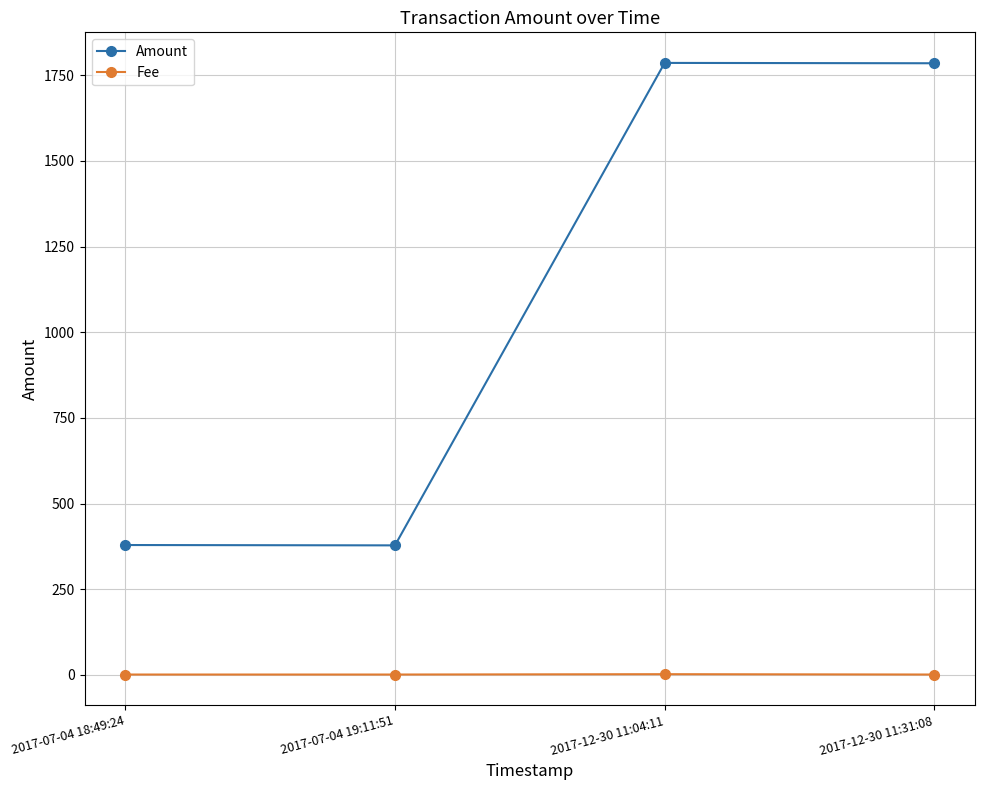

At which category does Amount reach its first local valley?

2017-07-04 19:11:51